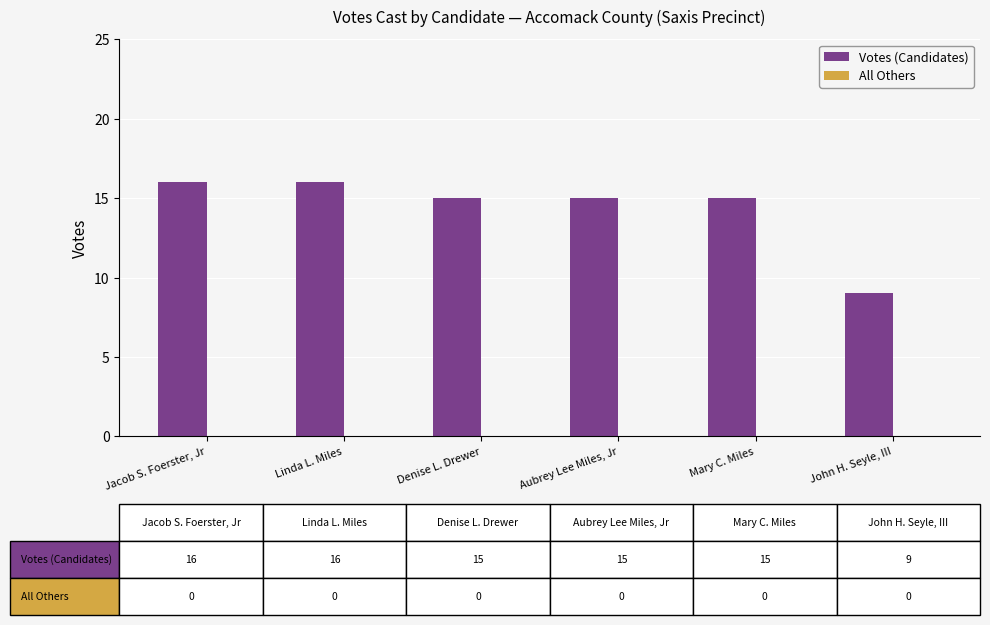

What is the label of the 5th bar from the right?

Linda L. Miles